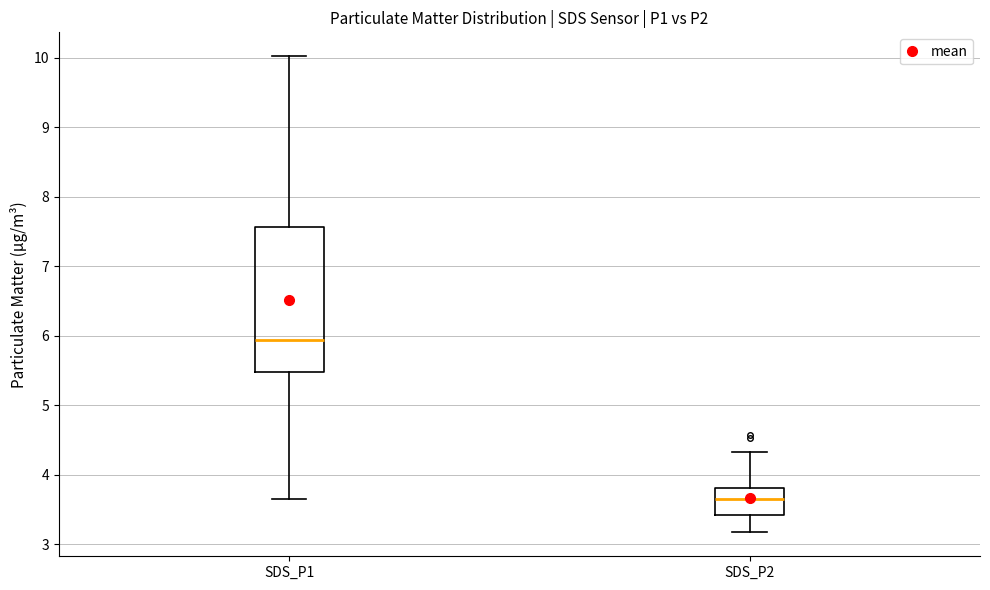

Where is the lower edge of the box for SDS_P1 on the y-axis? The values are not printed on the chart, so give them approximately, as read against the axis.

5.5